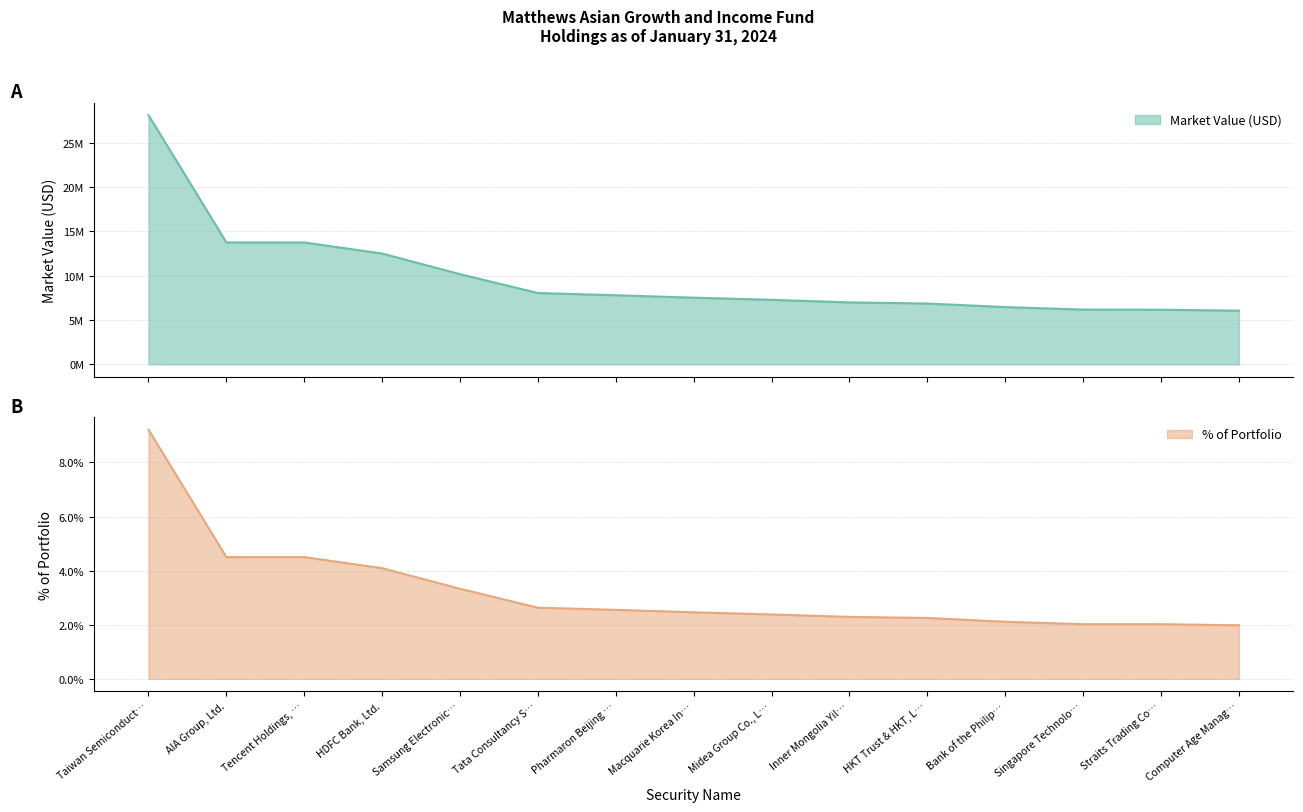

Is the value of Market Value (USD) at Taiwan Semiconduct… greater than the value of % of Portfolio at Tencent Holdings, …?

Yes